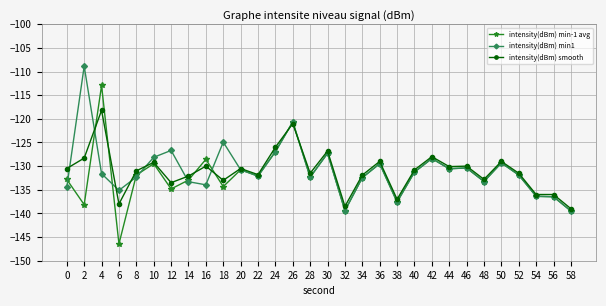

What is the minimum value shown in the chart?

-146.4